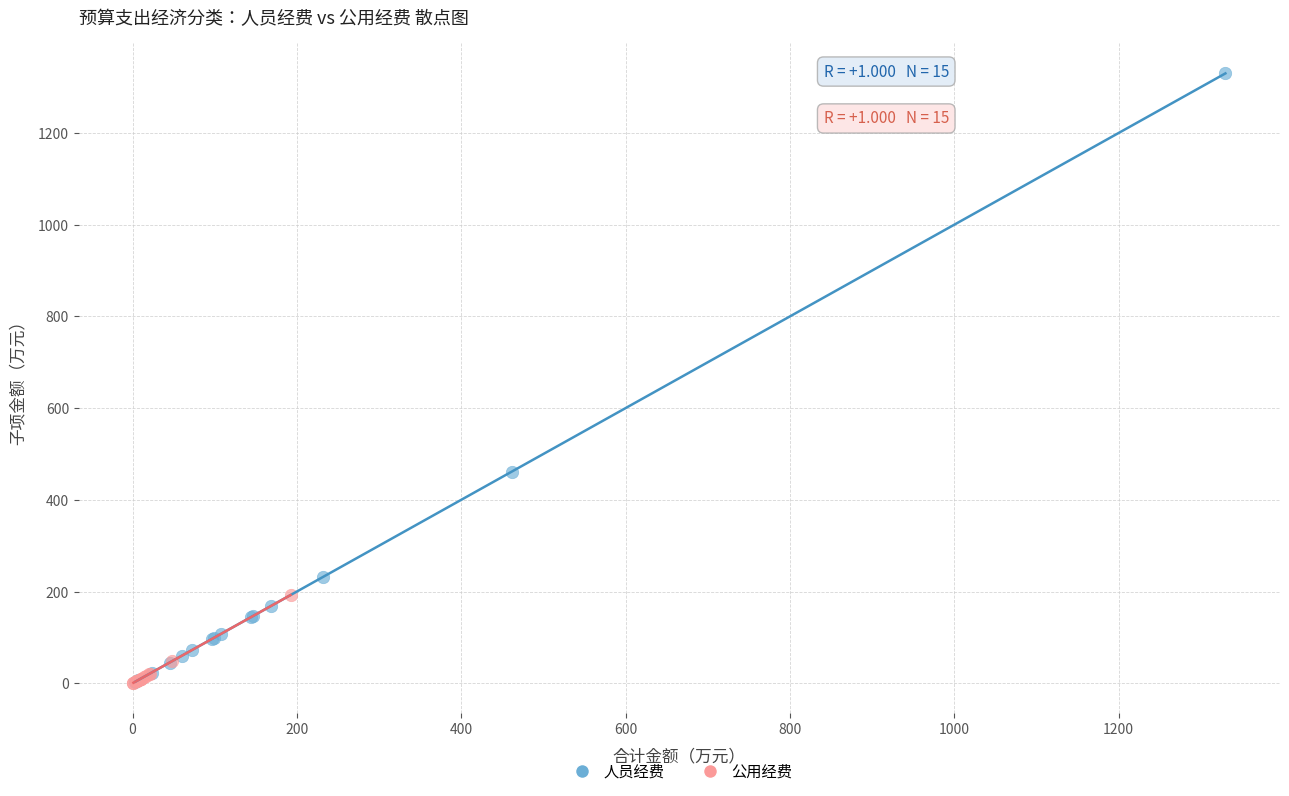

What are all the series names shown in the legend?

人员经费, 公用经费